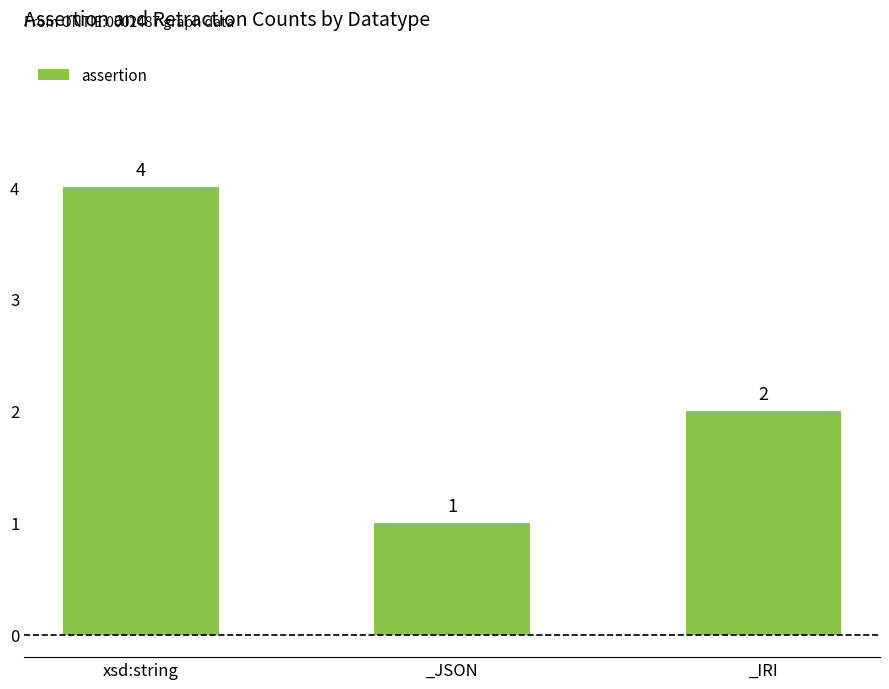

How many data points are less than 2?

1